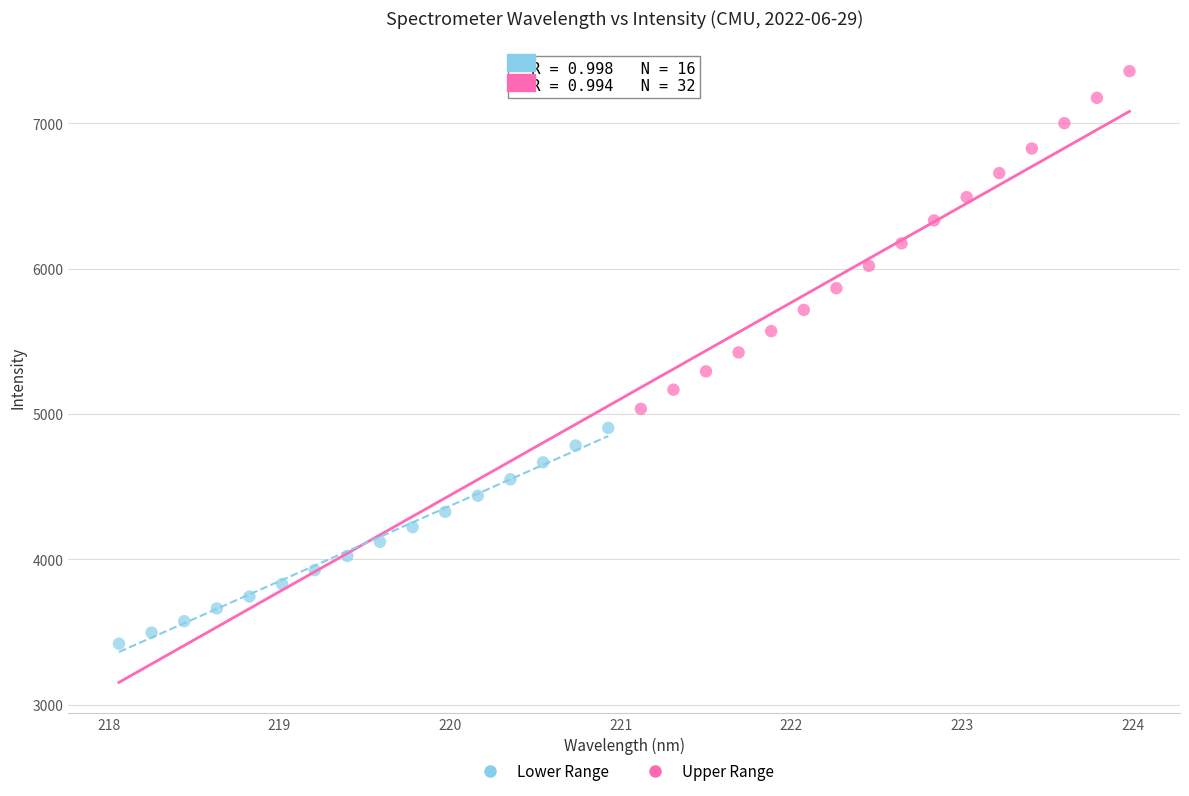

Which series contains the highest Y value?

Upper Range